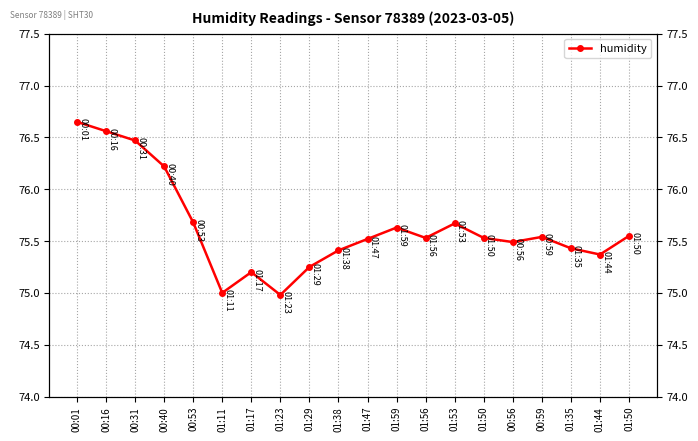

Does the chart have visible grid lines?

Yes